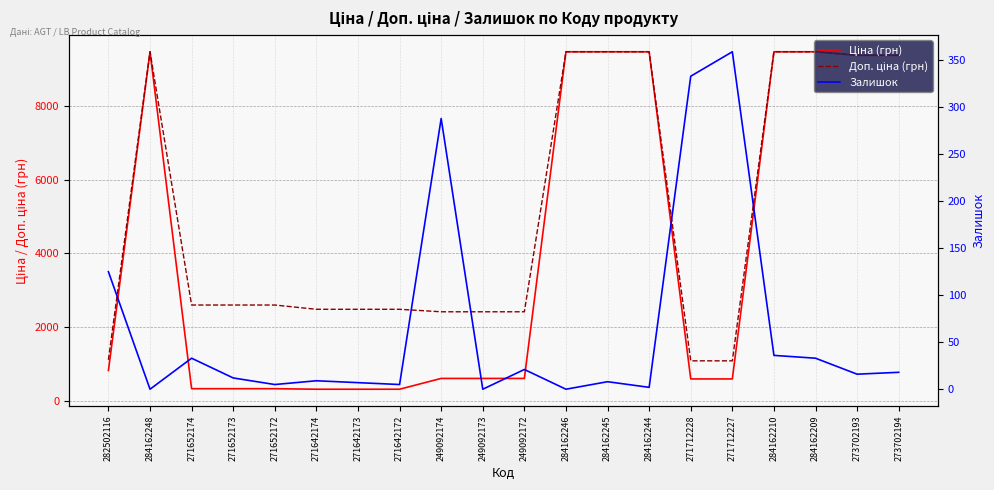

At 249092172, list the series in order from smallest to largest.

Залишок, Ціна (грн), Доп. ціна (грн)